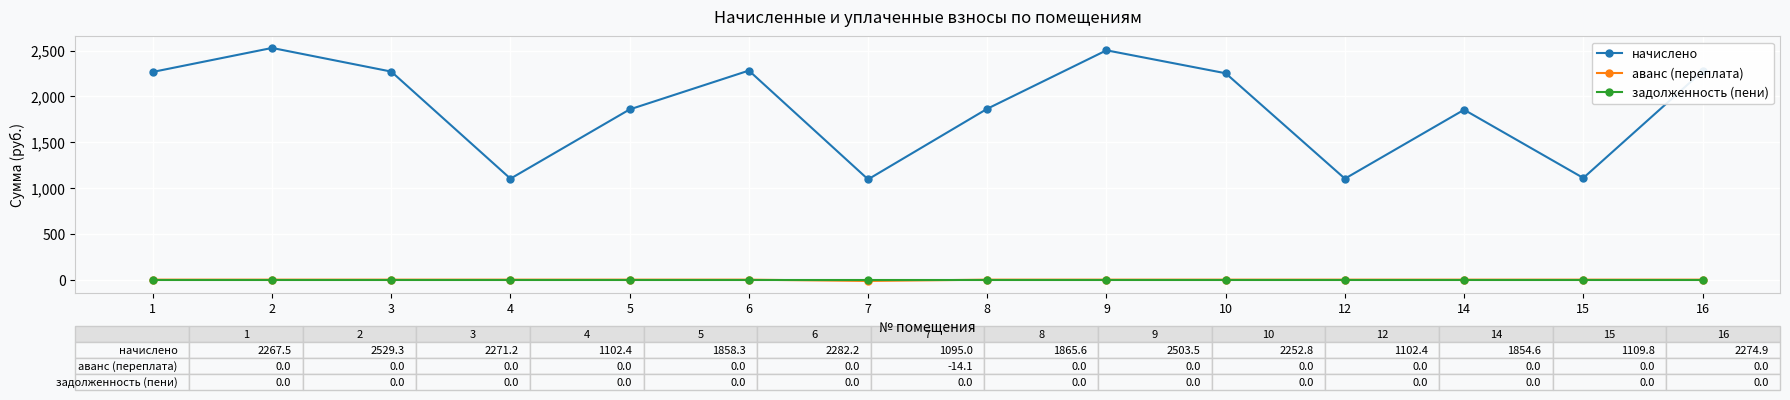

True or false: начислено and аванс (переплата) cross at least once.

False